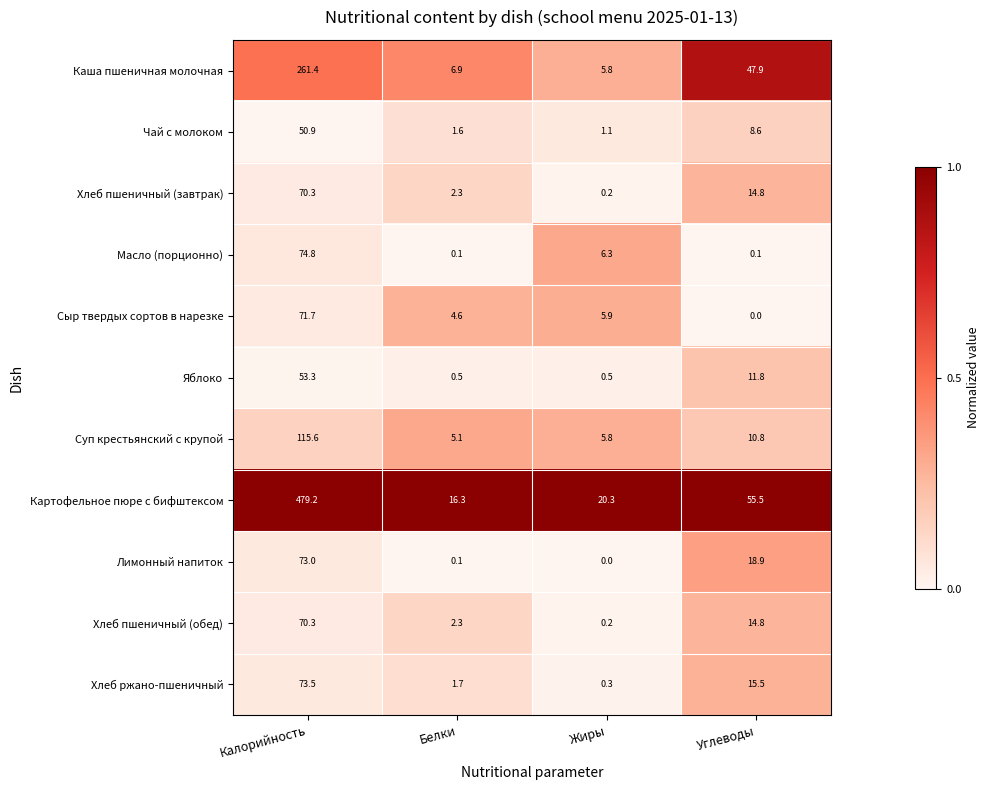

The value of Суп крестьянский с крупой at Белки is 5.1. True or false?

True